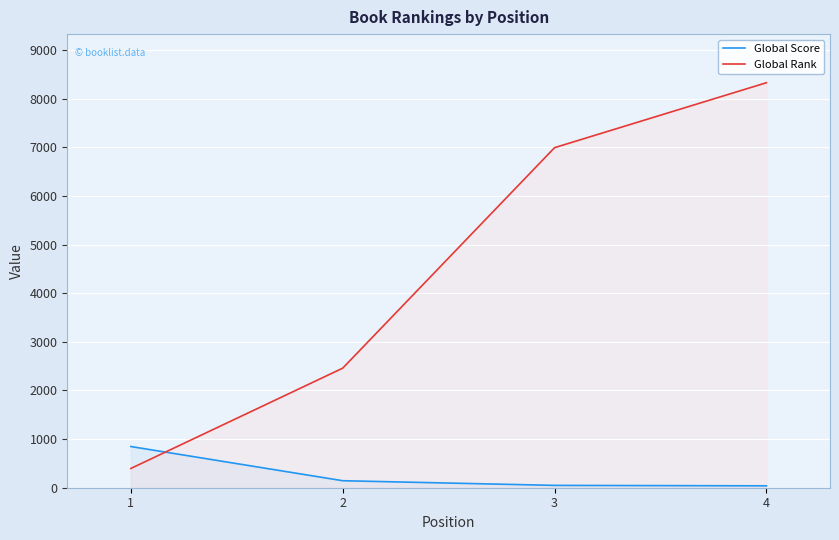

What is the value of the Global Rank point at the 3rd from the left?

6991